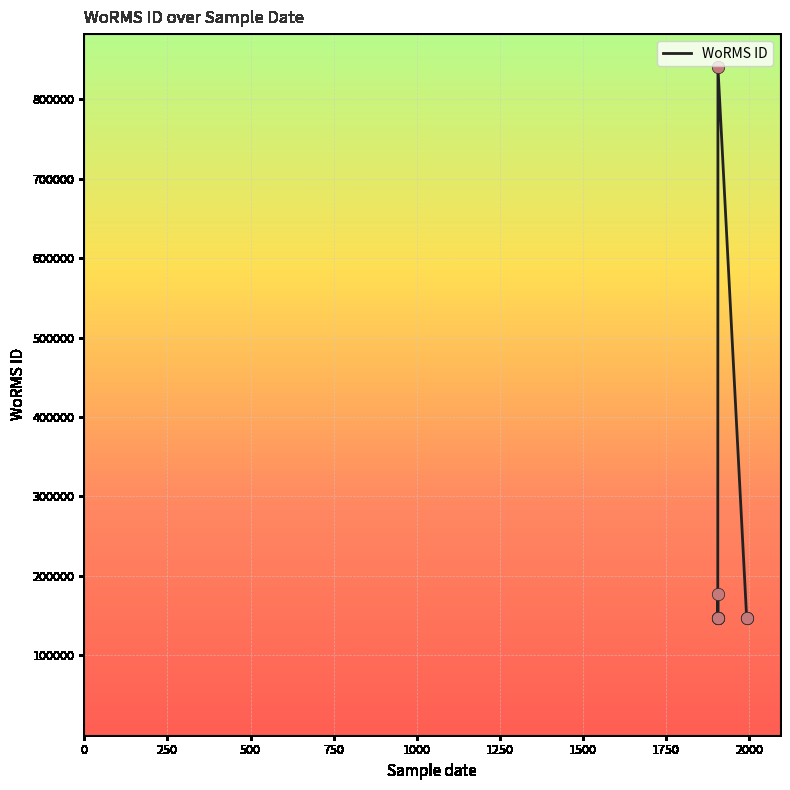

Between 1750 and 250, which is larger?

1750